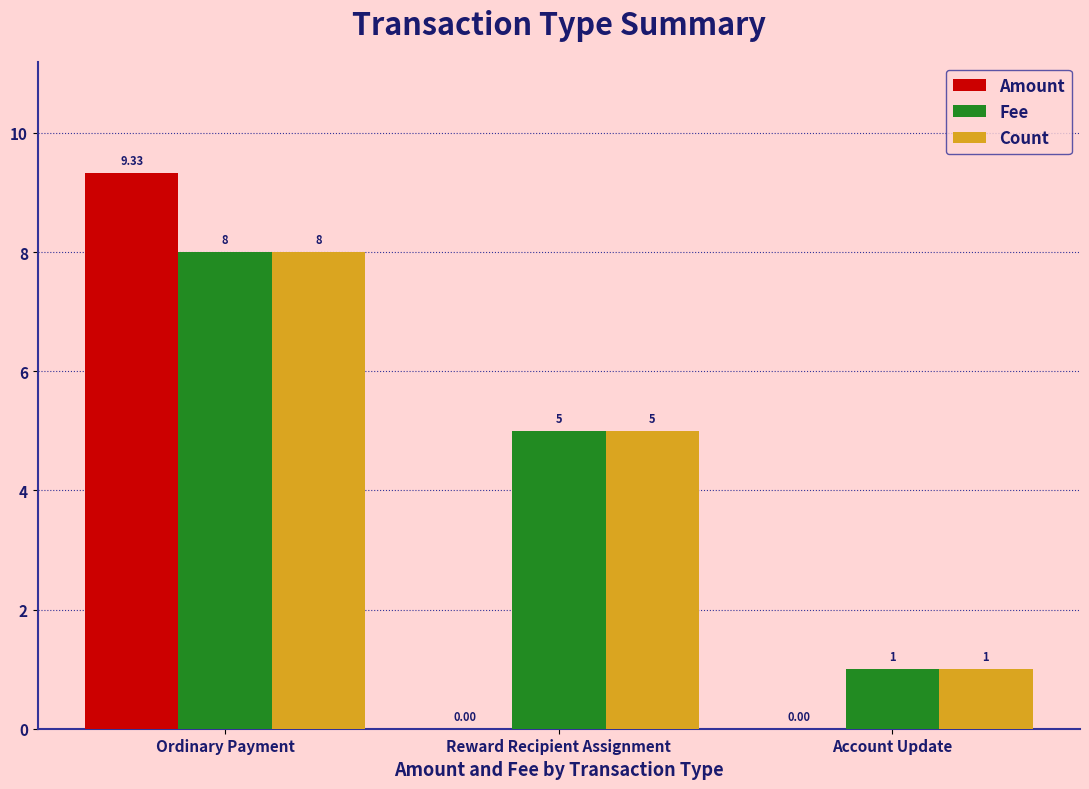

How many groups of bars are there?

3